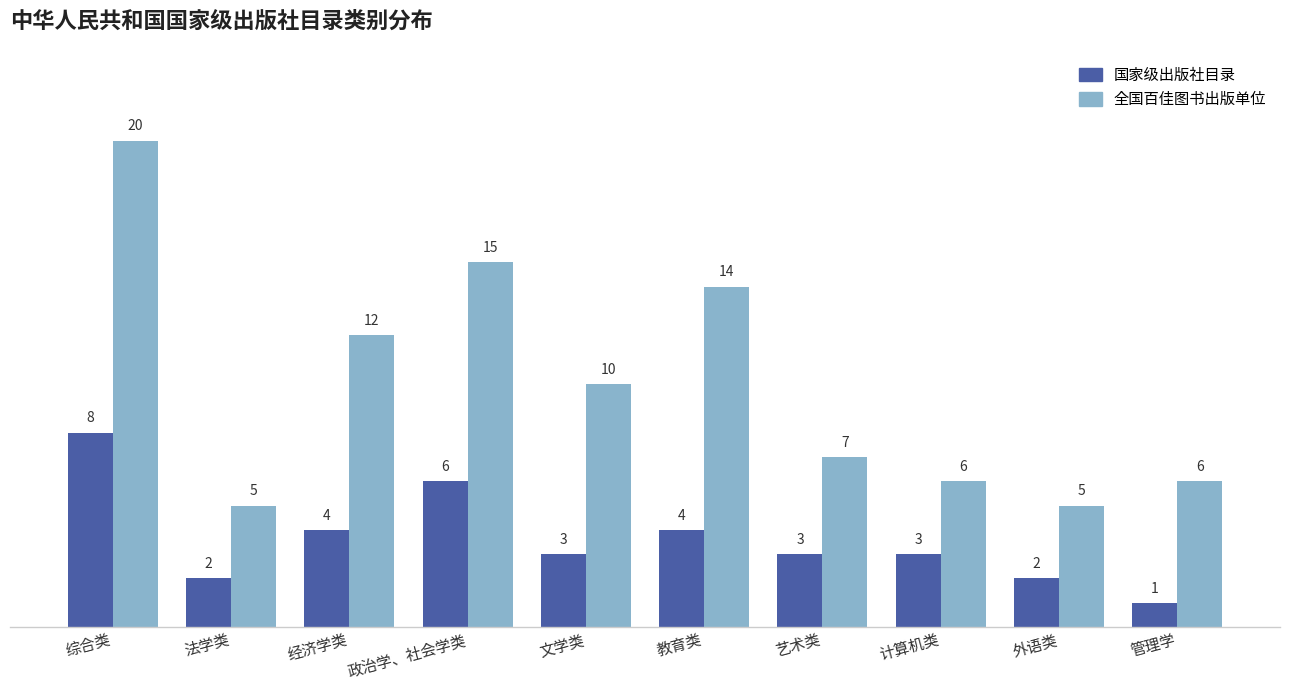

What value does the 国家级出版社目录 series have at 艺术类?

3